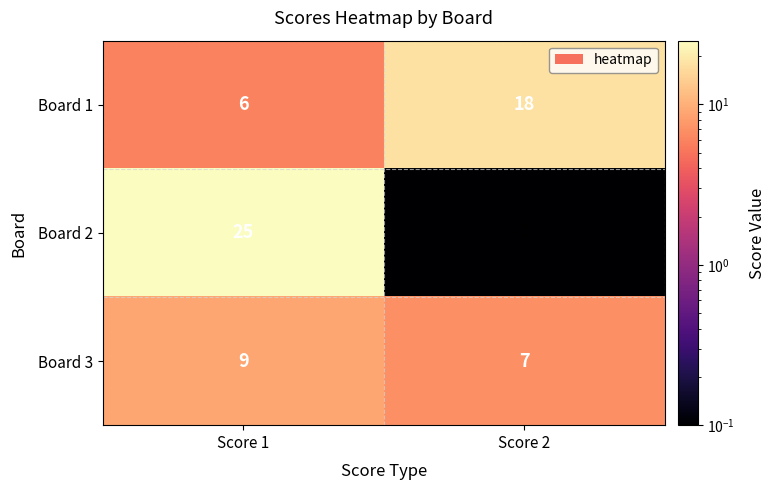

At which category does the chart reach its minimum across all series?

Score 2